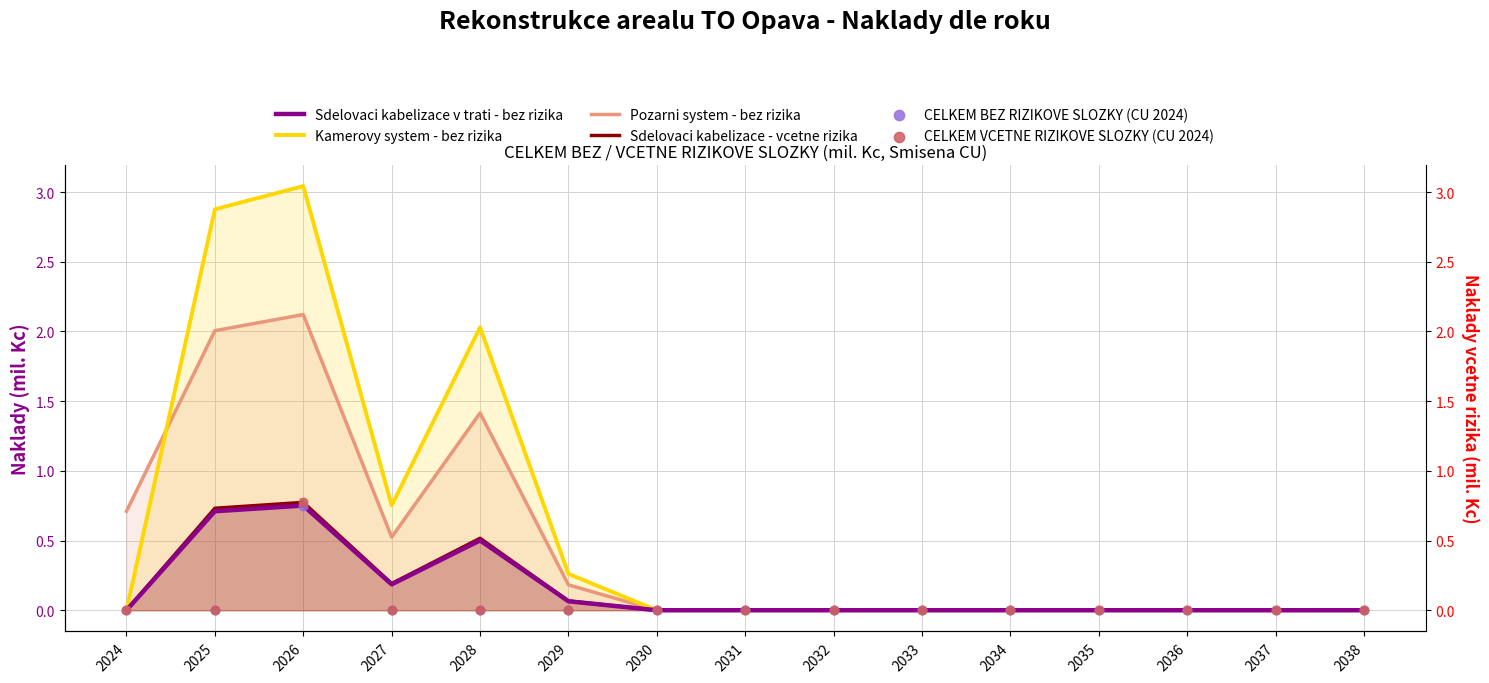

What are all the series names shown in the legend?

Sdelovaci kabelizace v trati - bez rizika, Kamerovy system - bez rizika, Pozarni system - bez rizika, Sdelovaci kabelizace - vcetne rizika, CELKEM BEZ RIZIKOVE SLOZKY (CU 2024), CELKEM VCETNE RIZIKOVE SLOZKY (CU 2024)